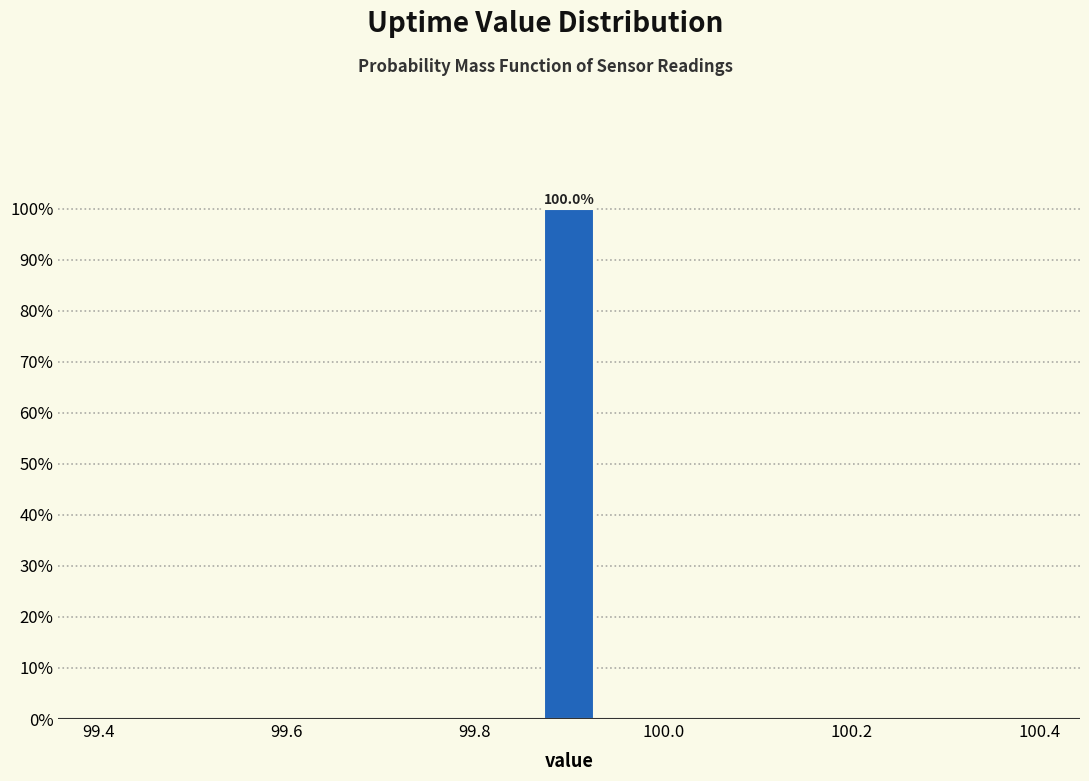

Around what value on the x-axis is the tallest bar? Give the approximate position of its centre, as read against the axis.

99.90